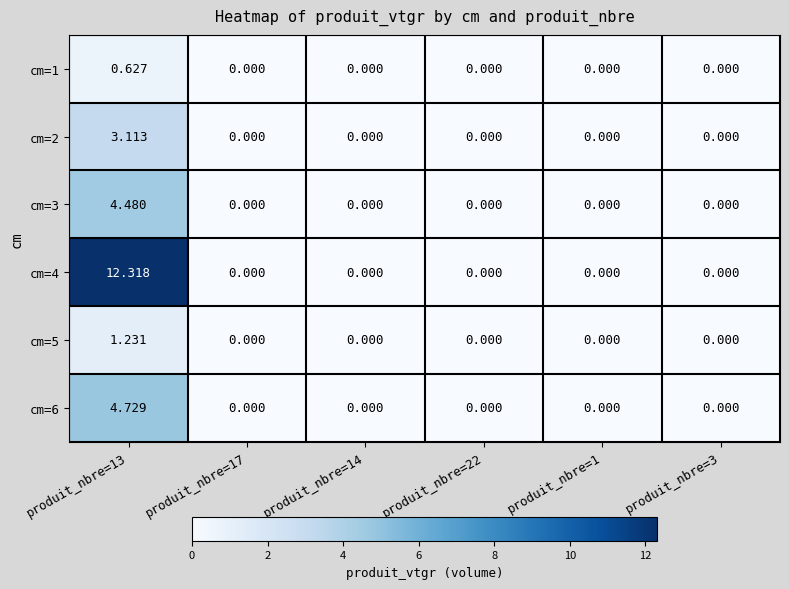

Count the number of categories in the chart.

6